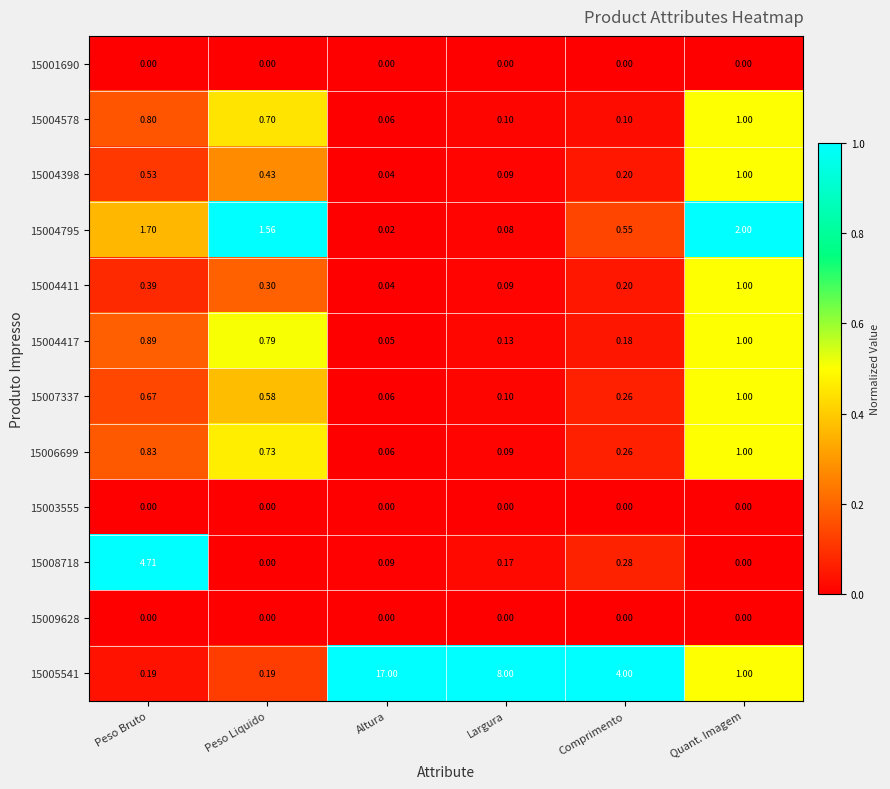

List the labels in order of 15004417 value, largest first.

Quant. Imagem, Peso Bruto, Peso Liquido, Comprimento, Largura, Altura